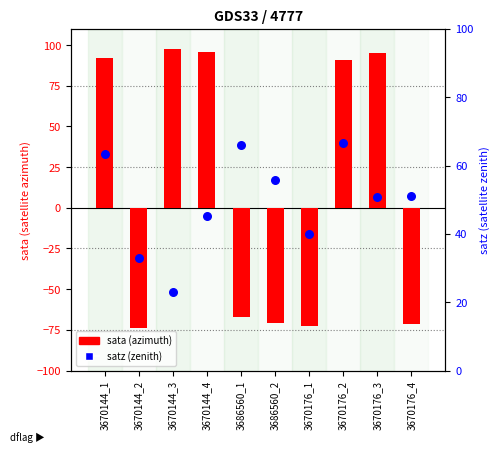

What are all the series names shown in the legend?

sata (azimuth), satz (zenith)